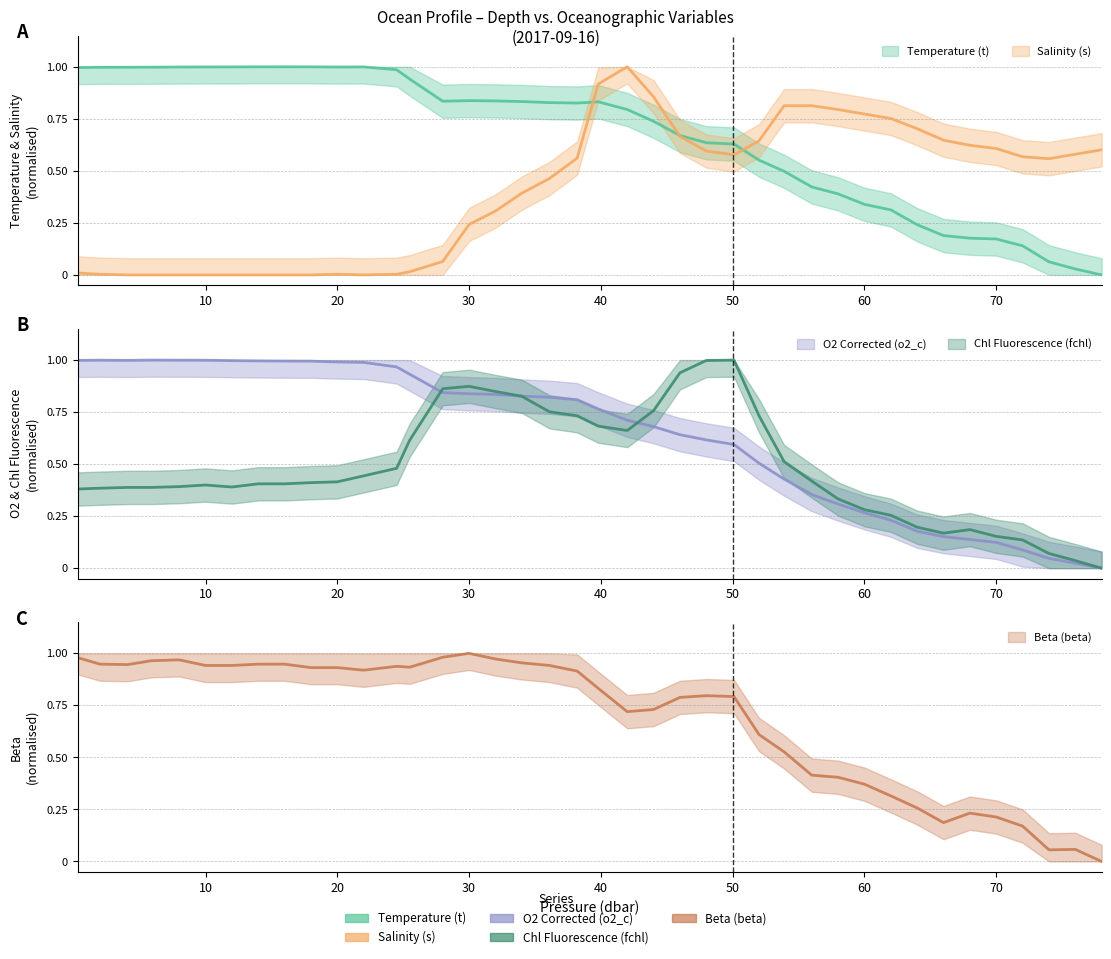

List the labels in order of Salinity (s) value, smallest first.

4.1, 5.9, 8.0, 10.0, 12.0, 14.0, 16.0, 18.0, 22.0, 2.0, 20.0, 24.5, 0.3, 25.5, 28.0, 30.0, 32.0, 34.0, 36.1, 74.0, 38.2, 72.0, 50.1, 76.0, 48.0, 78.0, 70.0, 68.0, 52.0, 66.0, 46.0, 64.0, 62.0, 60.0, 58.0, 53.9, 56.0, 44.0, 39.8, 42.0